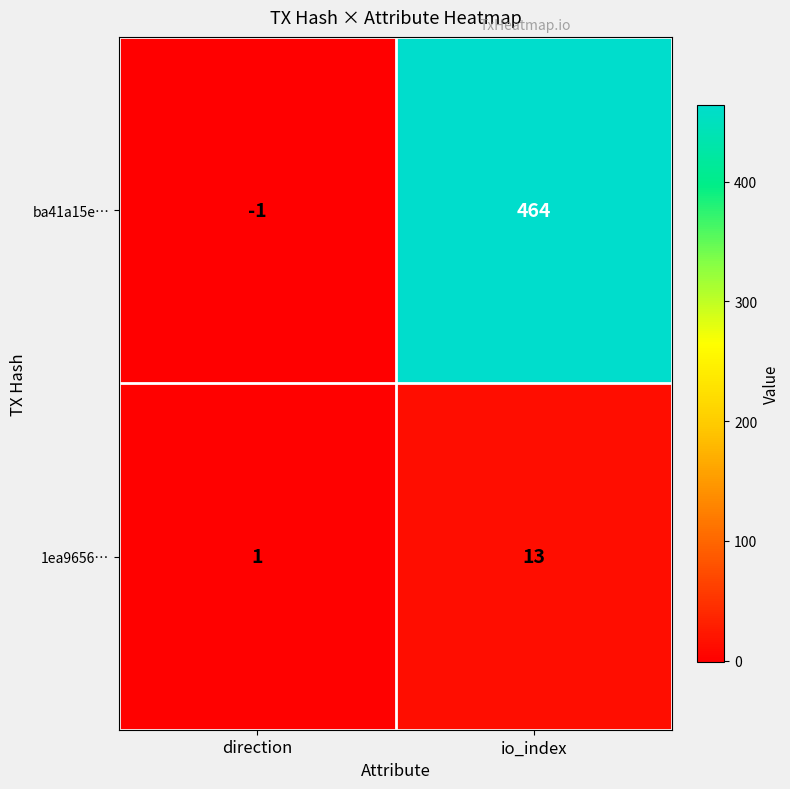

At which category does the chart reach its minimum across all series?

direction